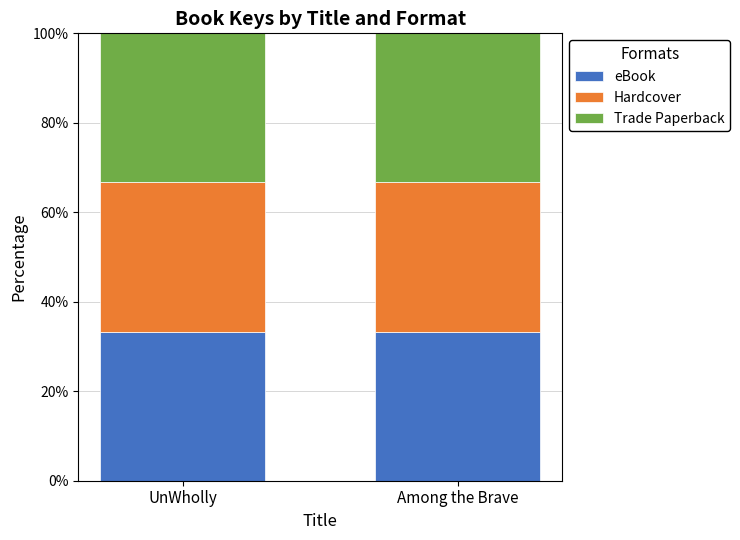

The Hardcover series shows 29807899 at UnWholly. True or false?

False